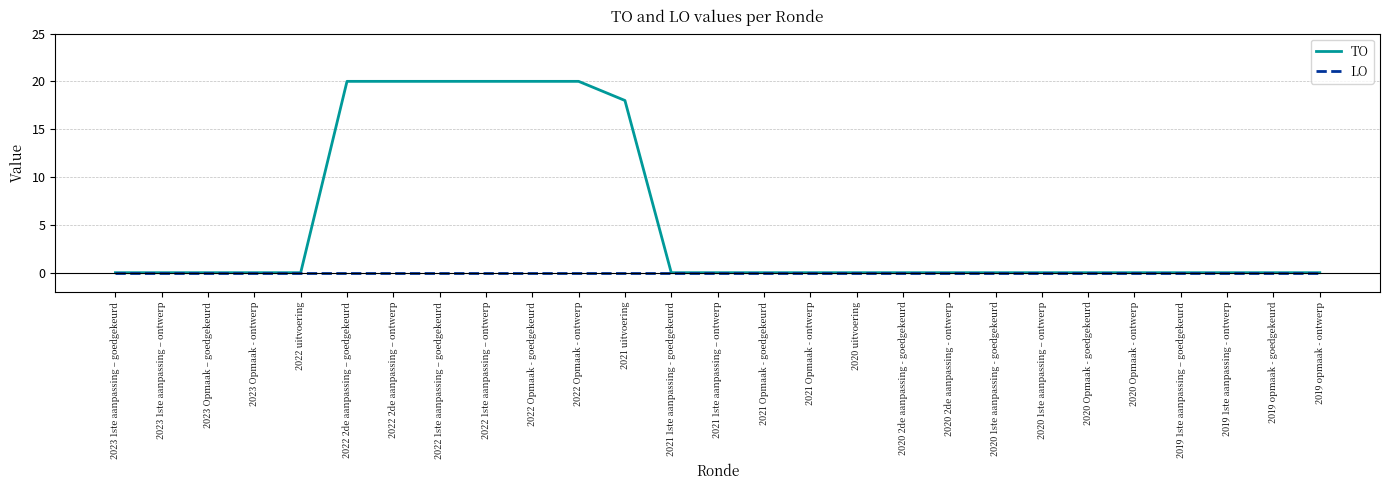

What is the greatest value displayed?

20